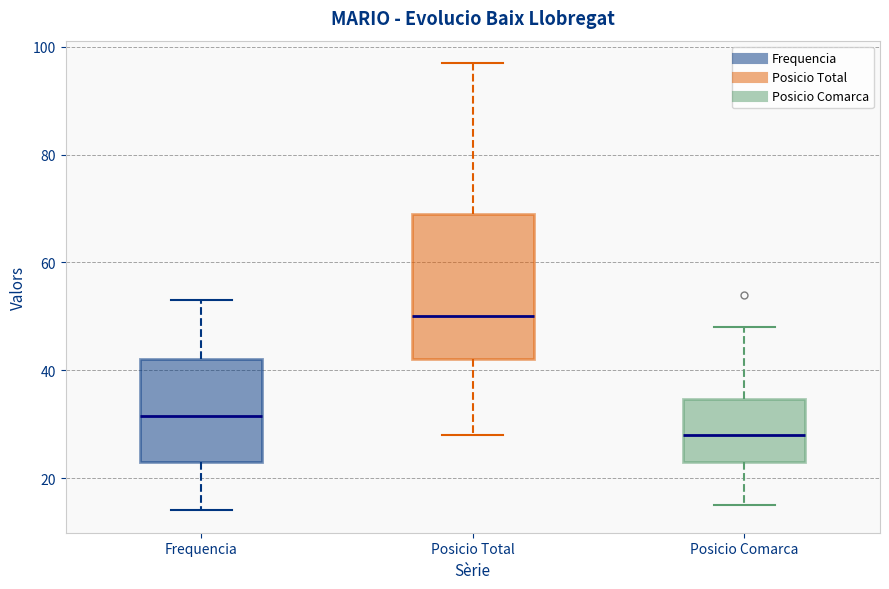

Where does the lower whisker of the box for Frequencia end on the y-axis? The values are not printed on the chart, so give them approximately, as read against the axis.

14